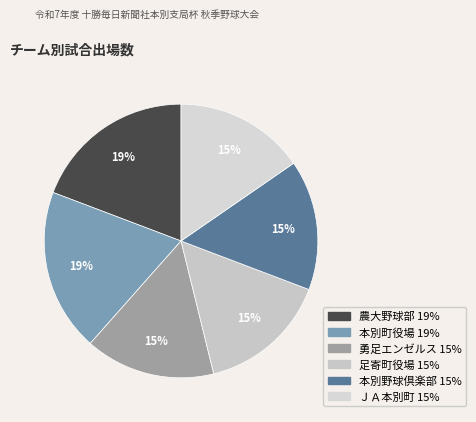

Is there a majority slice in this chart?

No